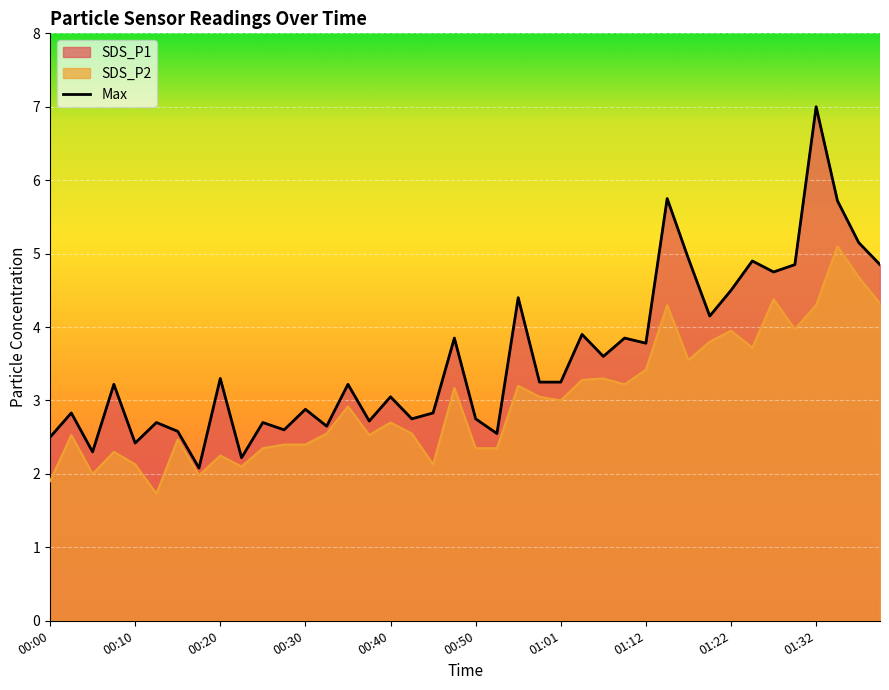

Rank the series by their maximum value, from lowest to highest.

SDS_P2, SDS_P1